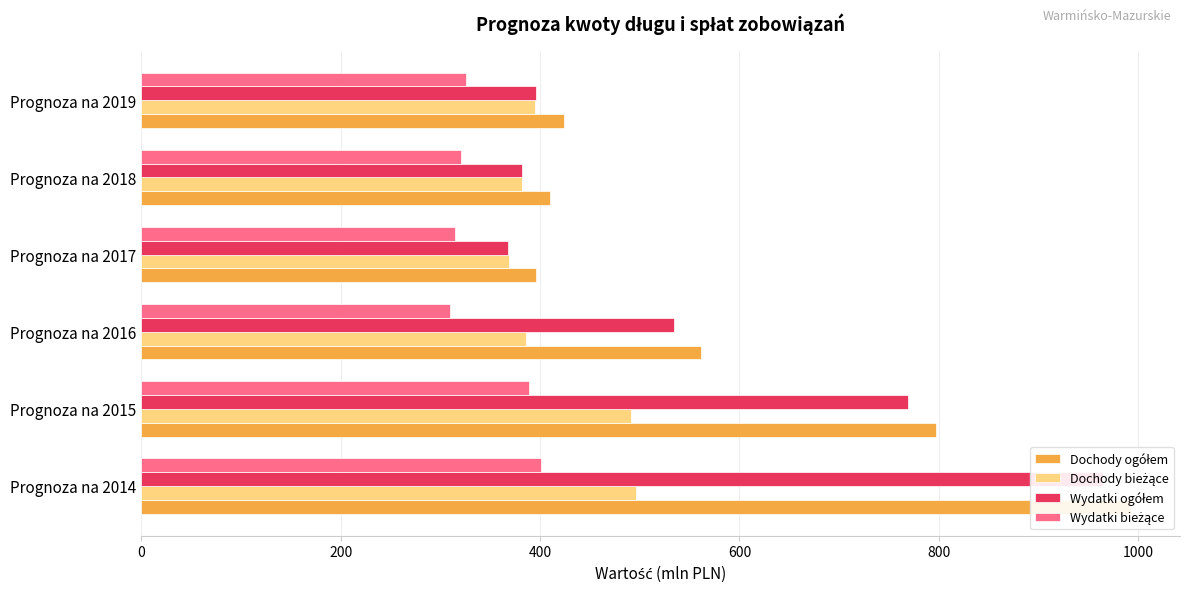

How many values in the Dochody ogółem series are below 561?

3